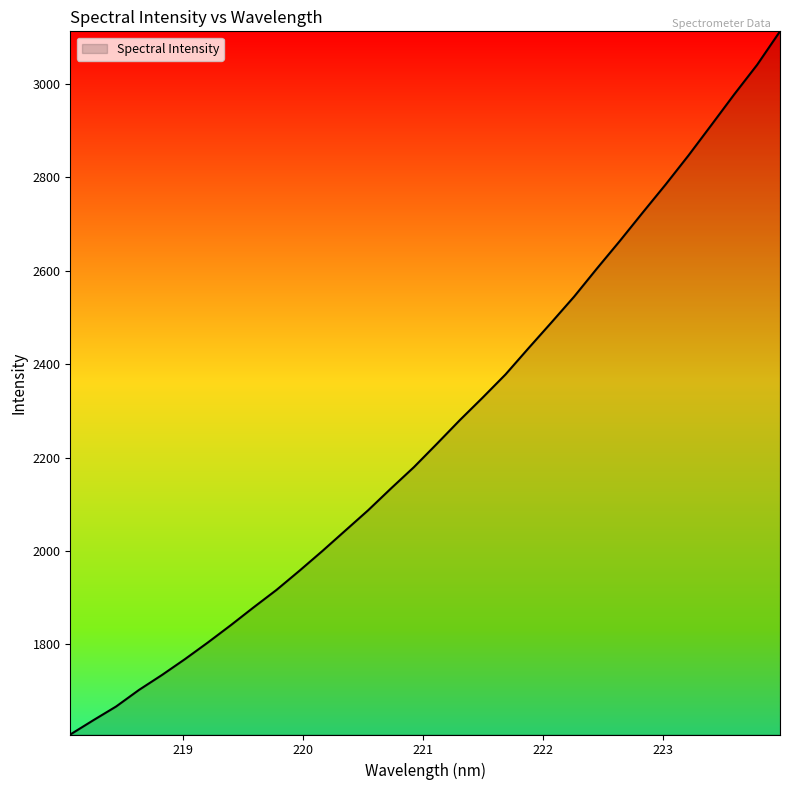

What is the difference between the maximum and minimum values?

1505.7